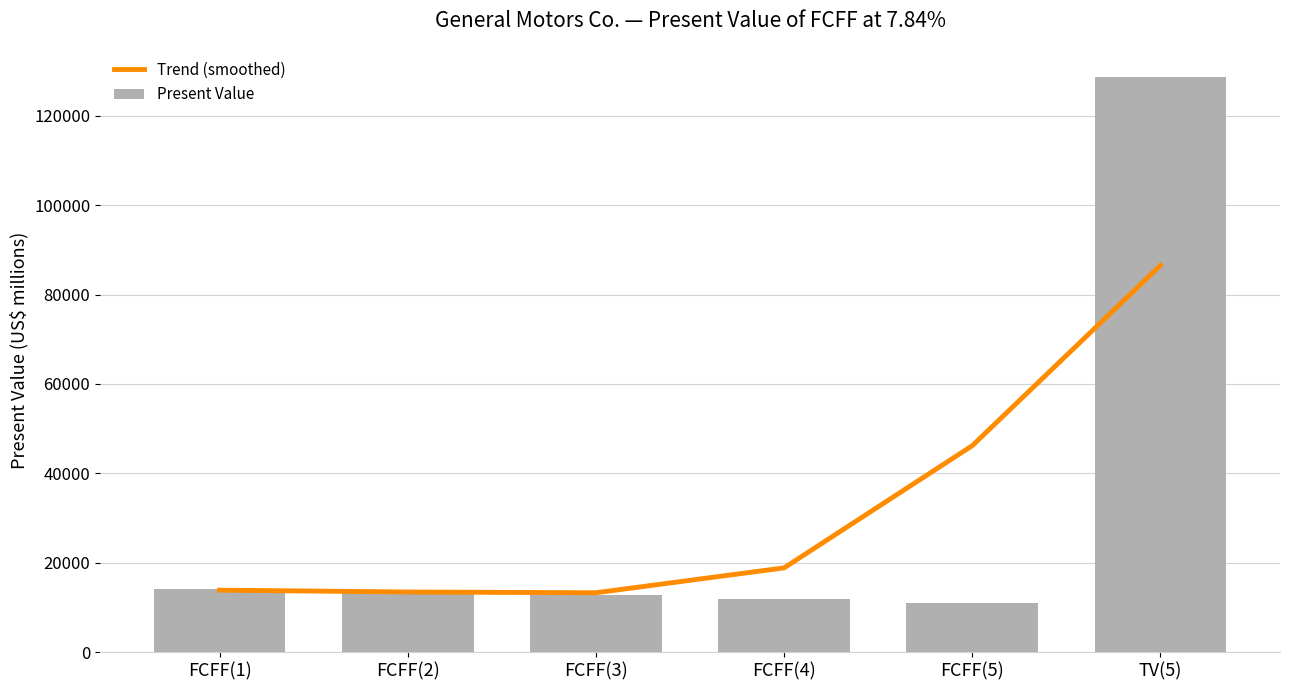

The Trend (smoothed) series shows 5521.1 at FCFF(3). True or false?

False